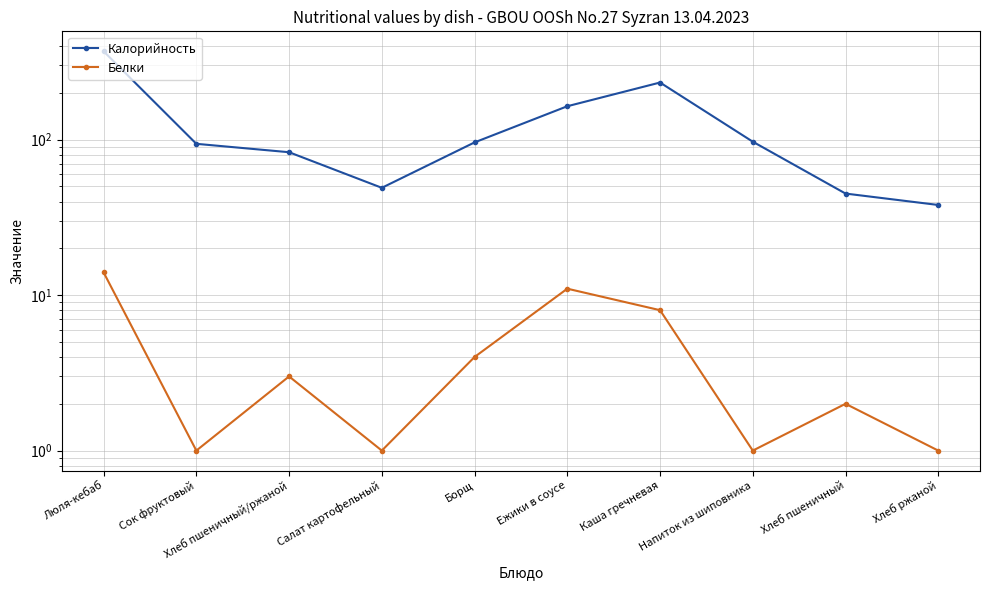

List the labels in order of Калорийность value, largest first.

Люля-кебаб, Каша гречневая, Ежики в соусе, Напиток из шиповника, Борщ, Сок фруктовый, Хлеб пшеничный/ржаной, Салат картофельный, Хлеб пшеничный, Хлеб ржаной